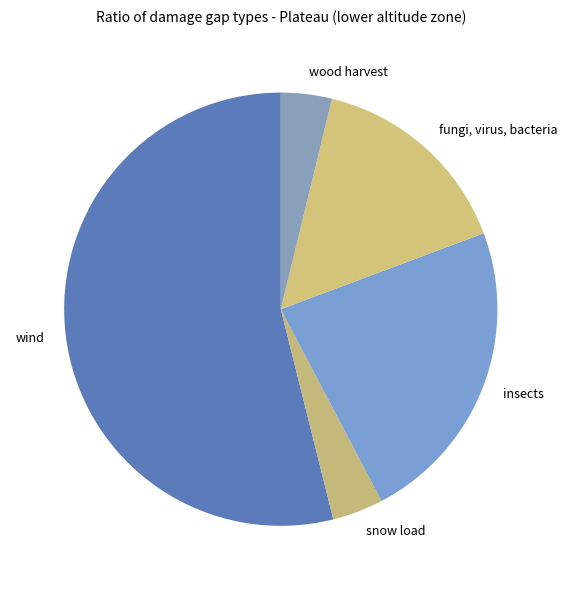

What is the largest slice in the pie chart?

wind